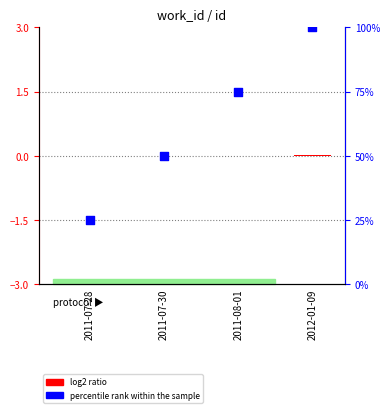

Is the value of percentile rank within the sample at 2011-08-01 greater than the value of log2 ratio at 2011-08-01?

Yes